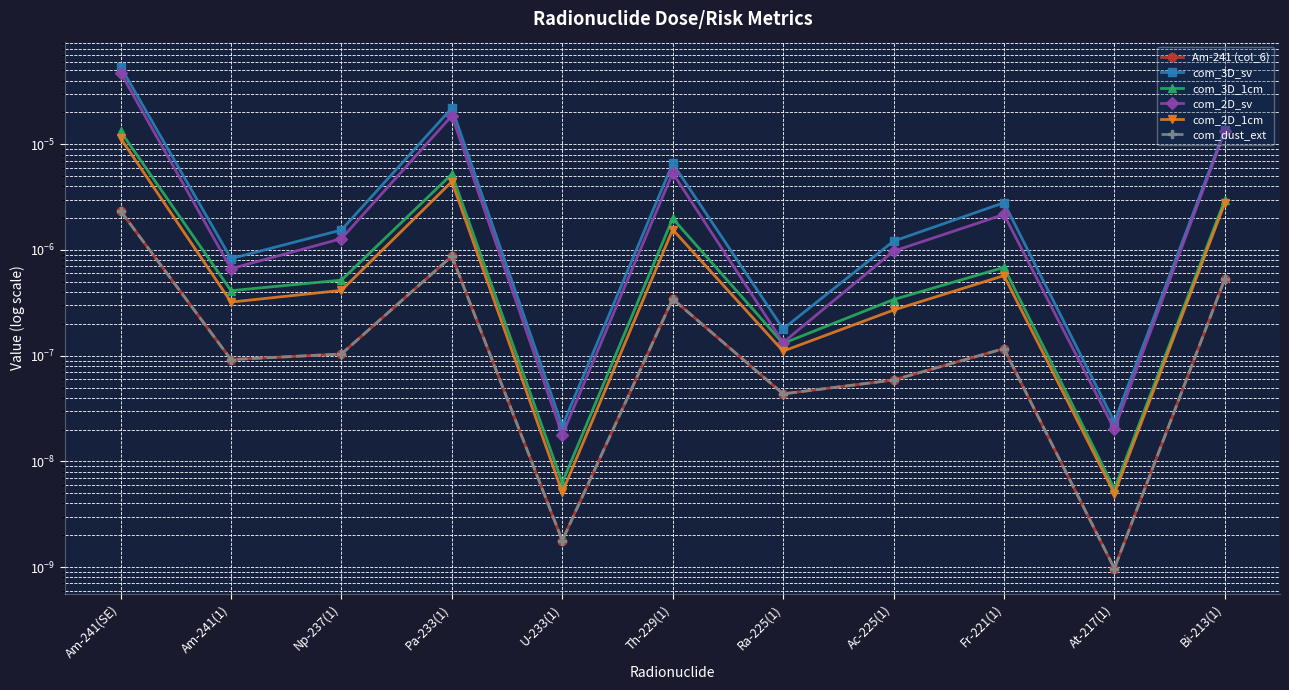

Reading left to right, list all the values displayed in this chart.

Am-241 (col_6): 0.0	0.0	0.0	0.0	0.0	0.0	0.0	0.0	0.0	0.0	0.0
com_3D_sv: 0.0	0.0	0.0	0.0	0.0	0.0	0.0	0.0	0.0	0.0	0.0
com_3D_1cm: 0.0	0.0	0.0	0.0	0.0	0.0	0.0	0.0	0.0	0.0	0.0
com_2D_sv: 0.0	0.0	0.0	0.0	0.0	0.0	0.0	0.0	0.0	0.0	0.0
com_2D_1cm: 0.0	0.0	0.0	0.0	0.0	0.0	0.0	0.0	0.0	0.0	0.0
com_dust_ext: 0.0	0.0	0.0	0.0	0.0	0.0	0.0	0.0	0.0	0.0	0.0